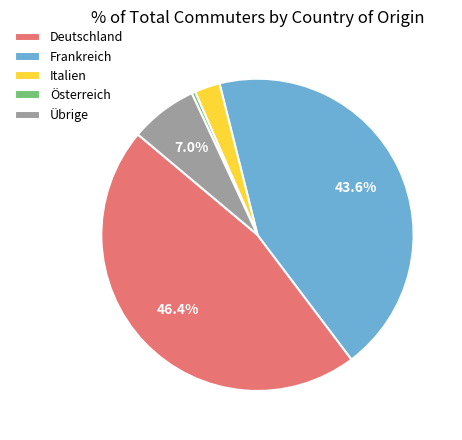

How many segments does this pie chart have?

5